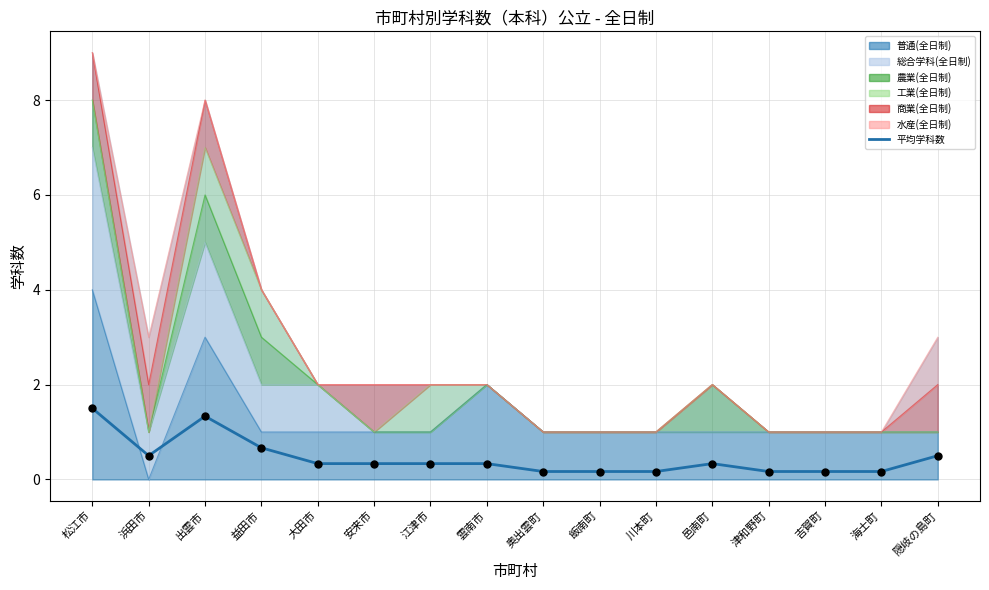

Between 松江市 and 安来市, which is larger?

松江市